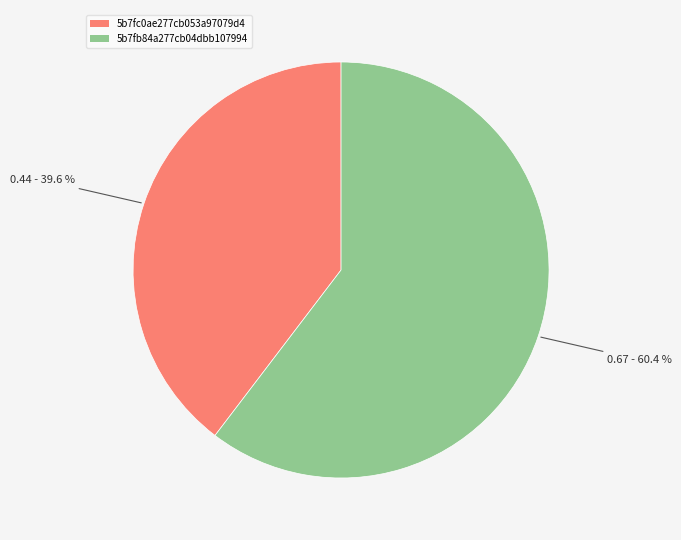

To the nearest percent, what is the average slice percentage?

50%